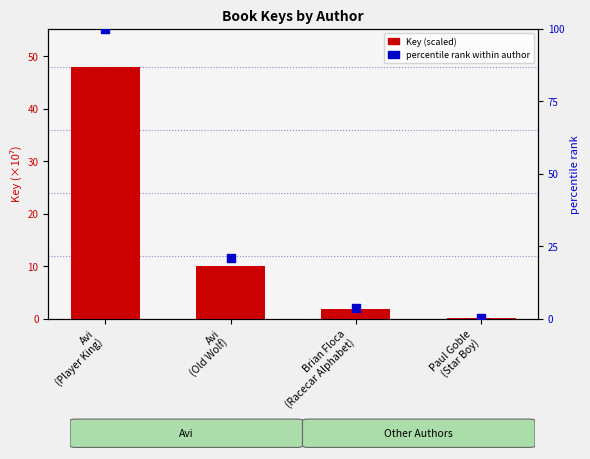

Is the value of percentile rank within author at Avi
(Old Wolf) greater than the value of Key (scaled) at Avi
(Player King)?

No